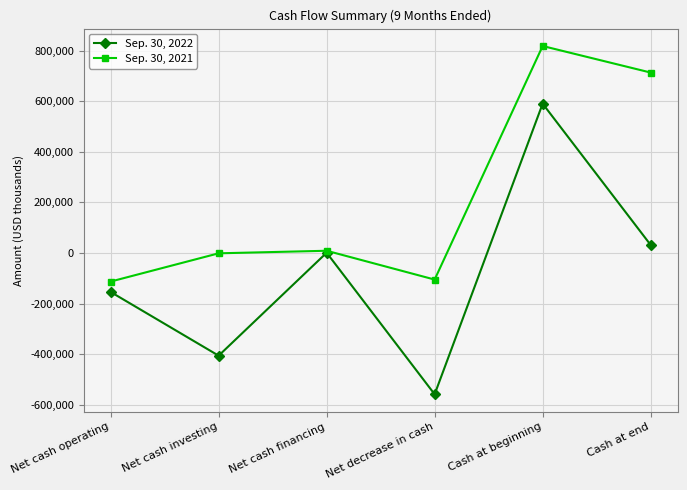

At how many categories does at least one series exceed 771217?

1